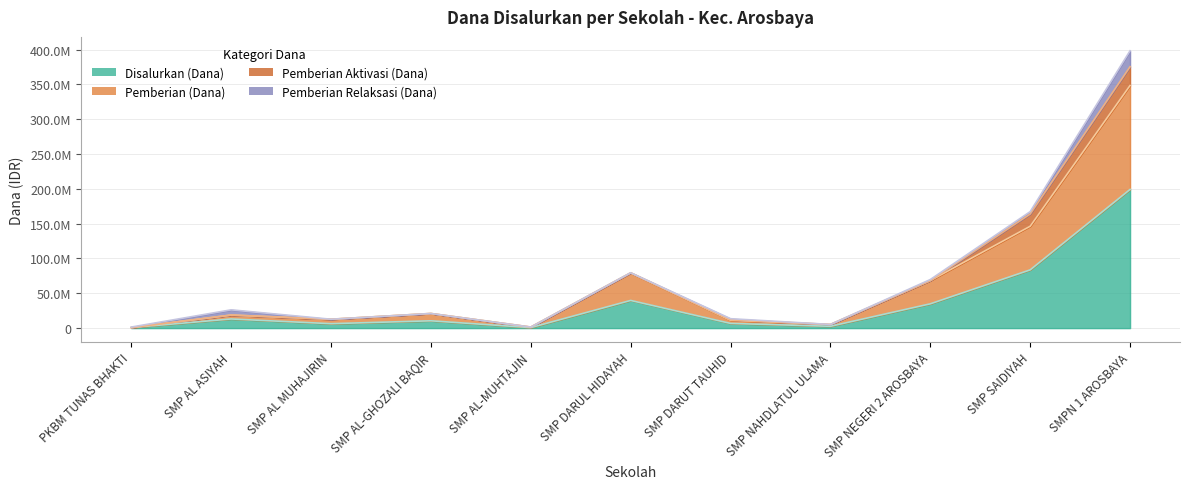

The Disalurkan (Dana) series shows 148687766 at SMP SAIDIYAH. True or false?

False